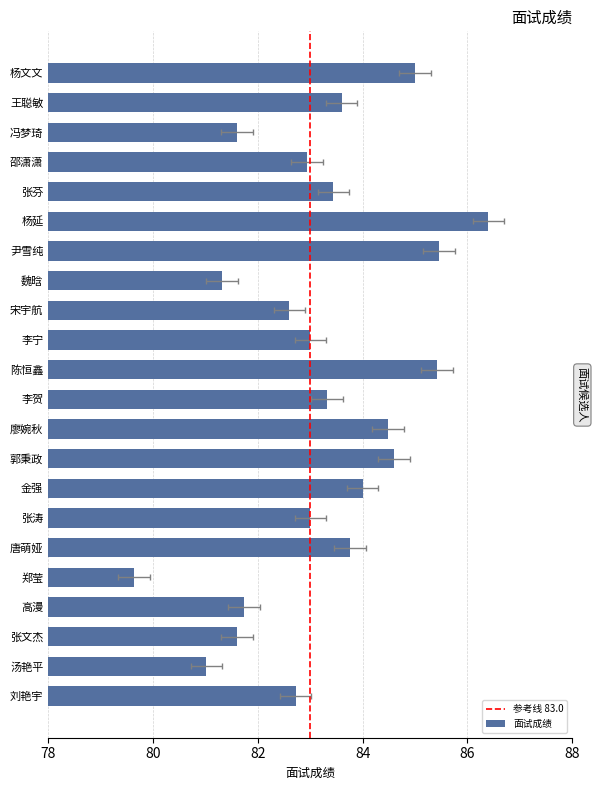

Where does the data first go above 83?

杨文文